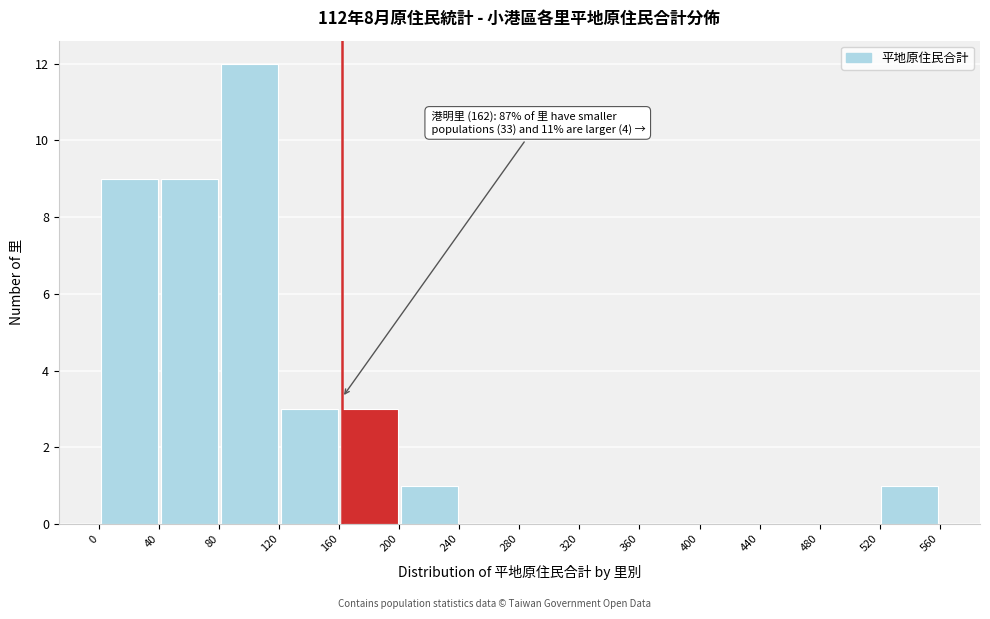

Which range on the x-axis has the tallest bar?

80 to 120